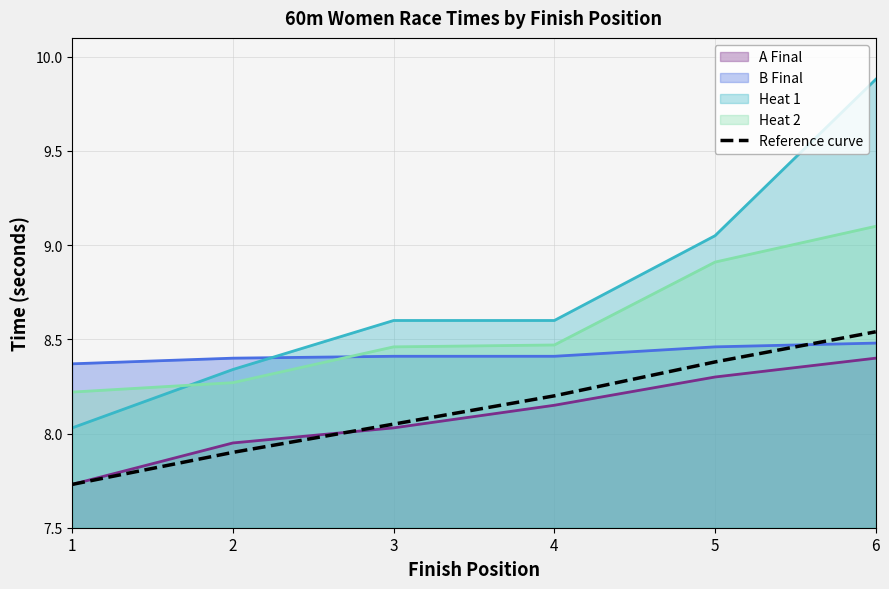

True or false: the data shows 8.1 at 3.

True